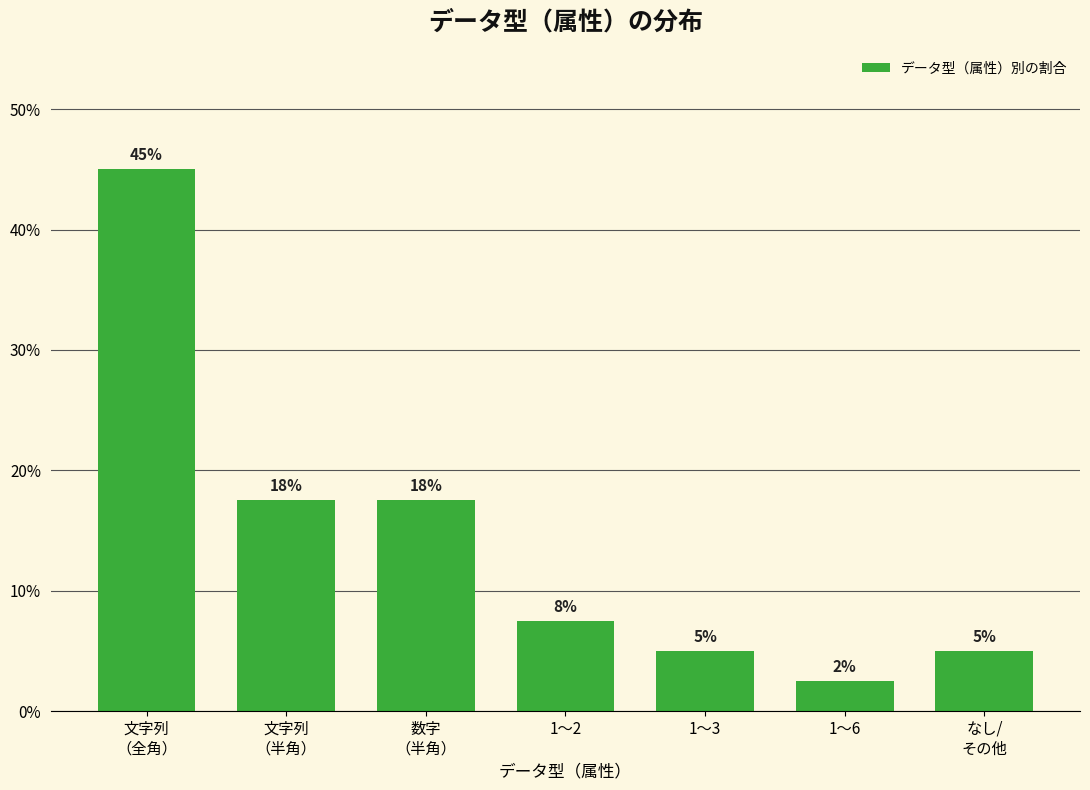

Which has a higher value, 1～6 or 1～3?

1～3